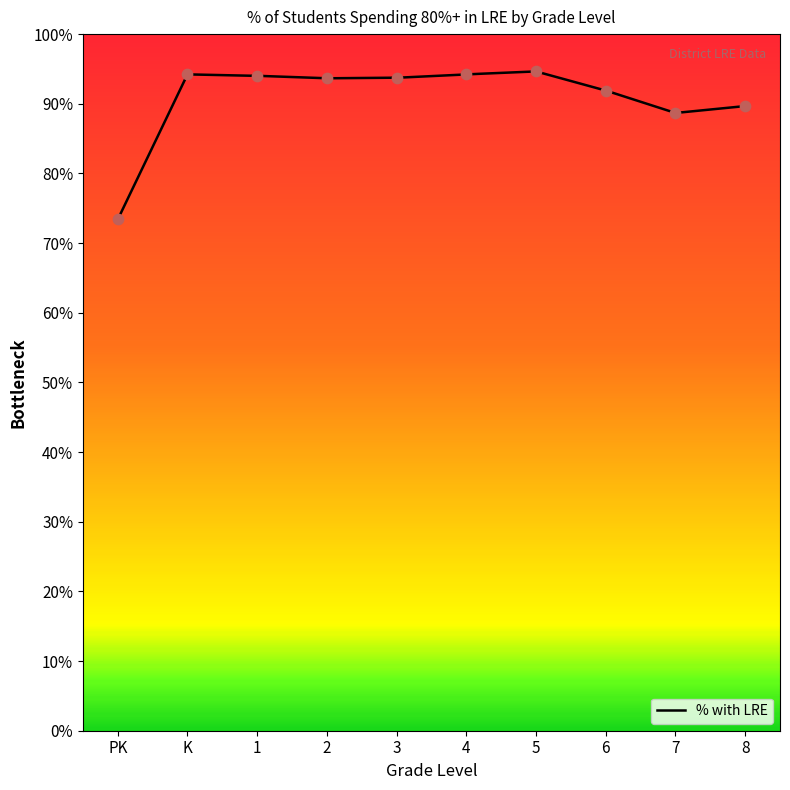

What is the change in value from PK to K?

+0.2